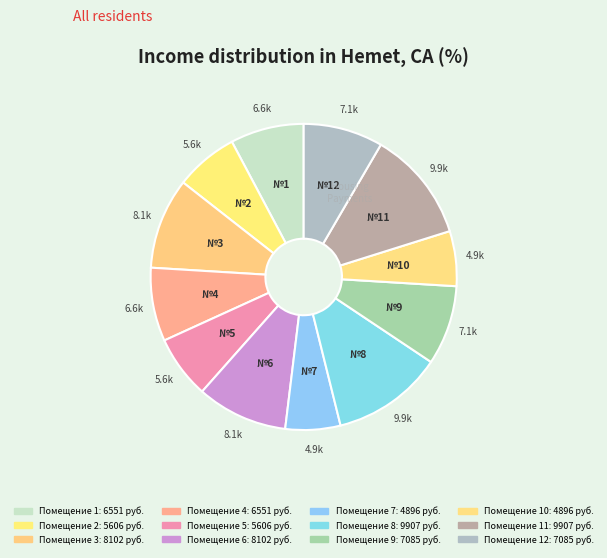

Count the number of slices in the pie.

12